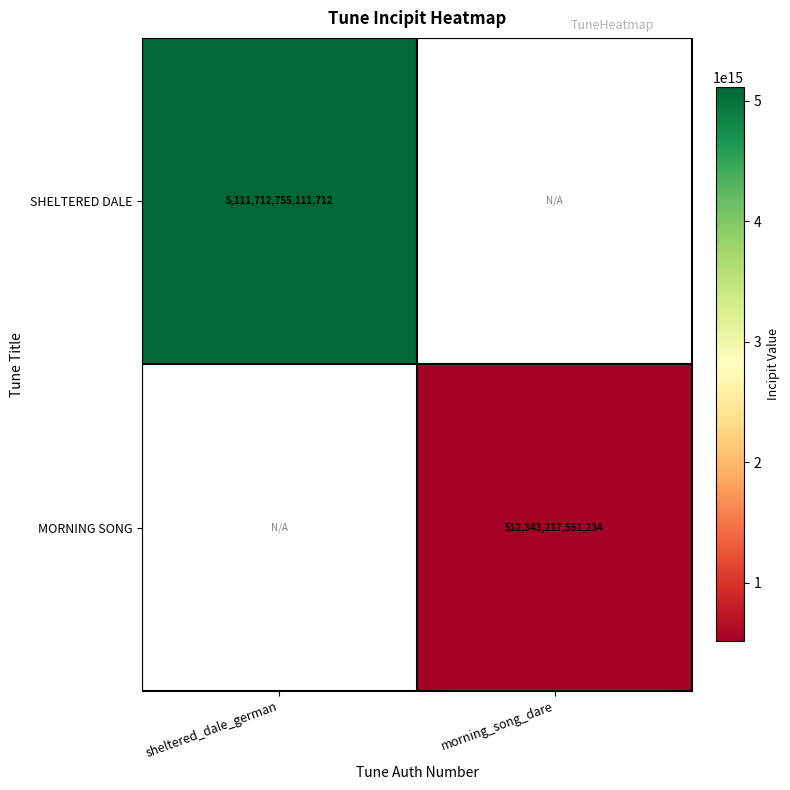

Is it true that MORNING SONG equals 512343217551234 at morning_song_dare?

True